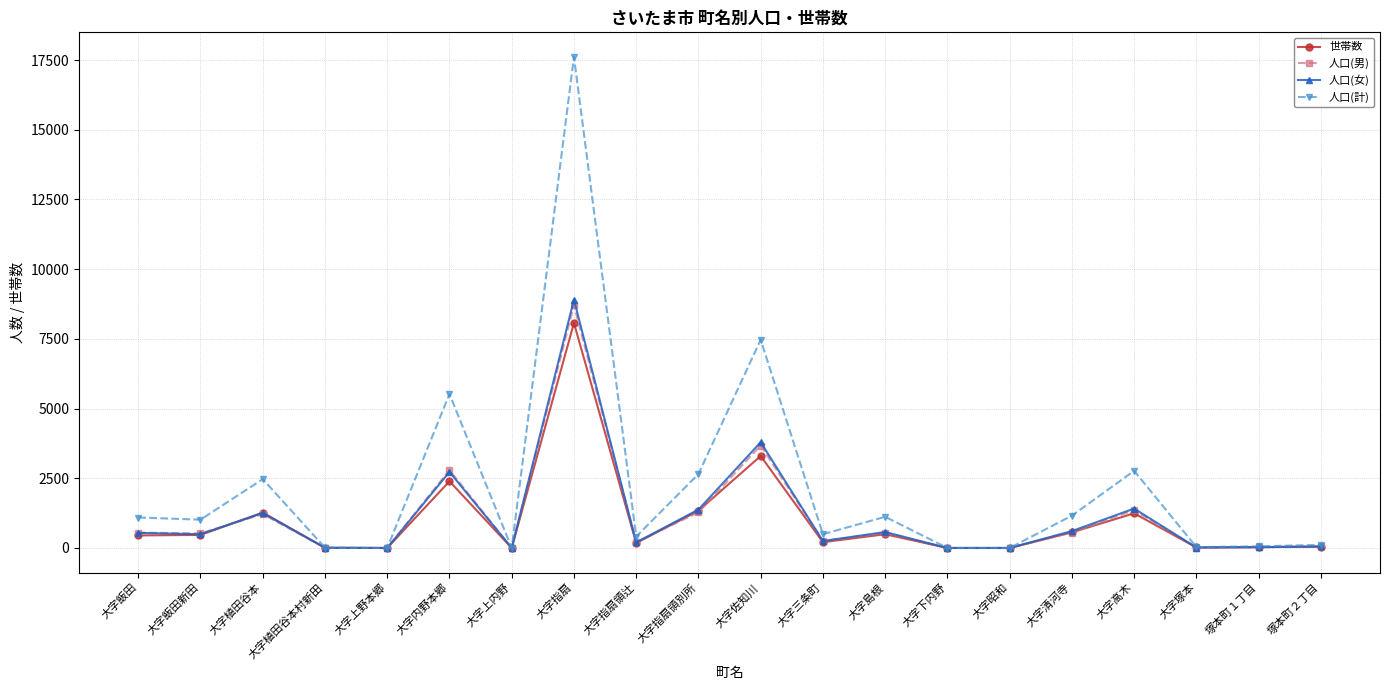

Is it true that 人口(男) equals 3675 at 大字佐知川?

True